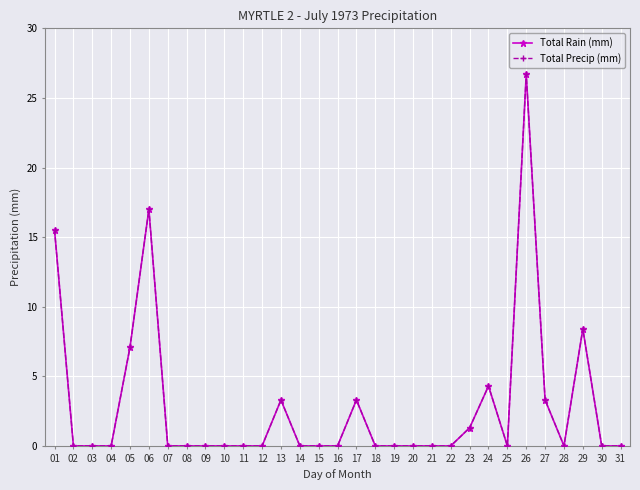

Which series has the widest spread of values?

Total Rain (mm)